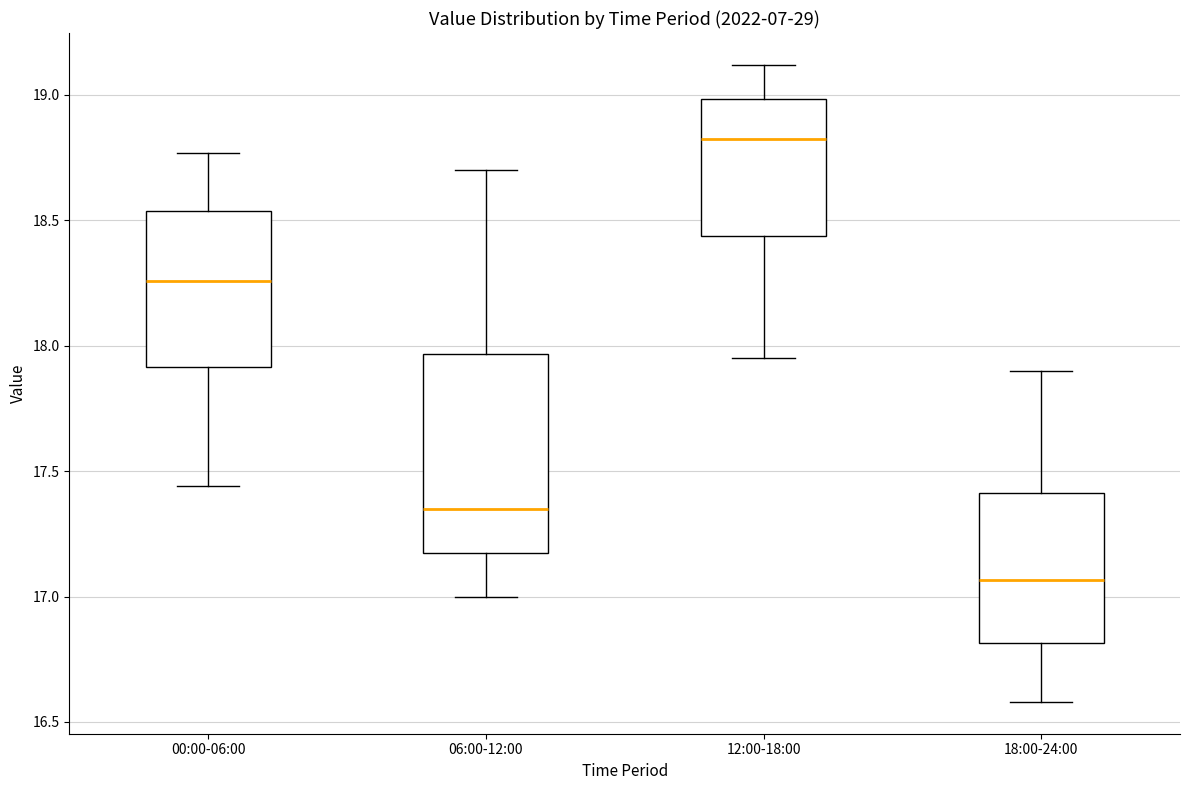

Reading left to right, transcribe this box plot: for each box, give where its median line is, the range the box spans, and where its two whiskers end, as read against the y-axis. The values are not printed on the chart, so give them approximately, as read against the axis.

00:00-06:00: median 18.25, box 17.90 to 18.55, whiskers 17.45 to 18.75
06:00-12:00: median 17.35, box 17.15 to 17.95, whiskers 17.00 to 18.70
12:00-18:00: median 18.85, box 18.45 to 19.00, whiskers 17.95 to 19.10
18:00-24:00: median 17.05, box 16.80 to 17.40, whiskers 16.60 to 17.90